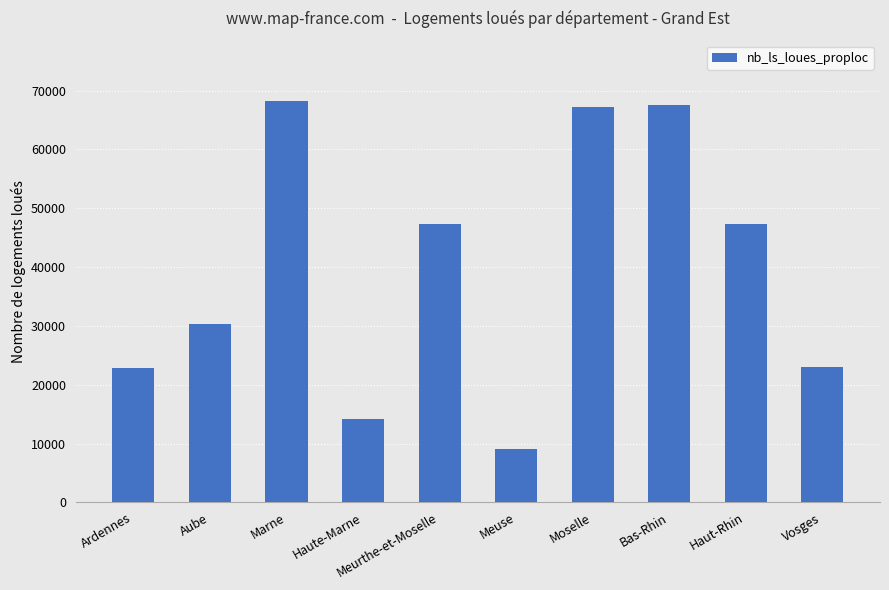

Is it true that the value at Marne is 68240?

True